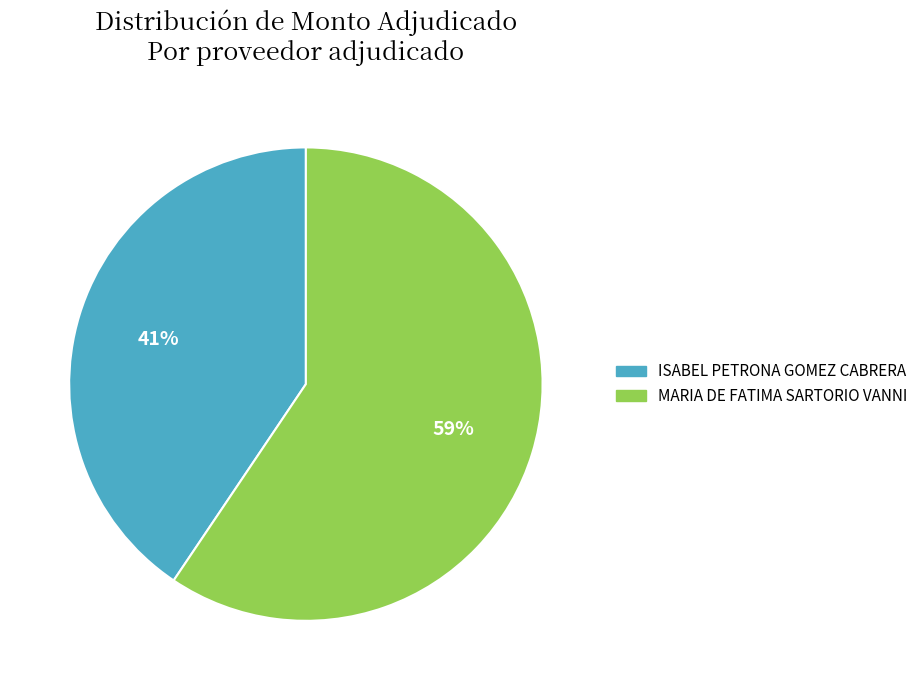

Do ISABEL PETRONA GOMEZ CABRERA and MARIA DE FATIMA SARTORIO VANNI together represent more than half of the pie?

Yes